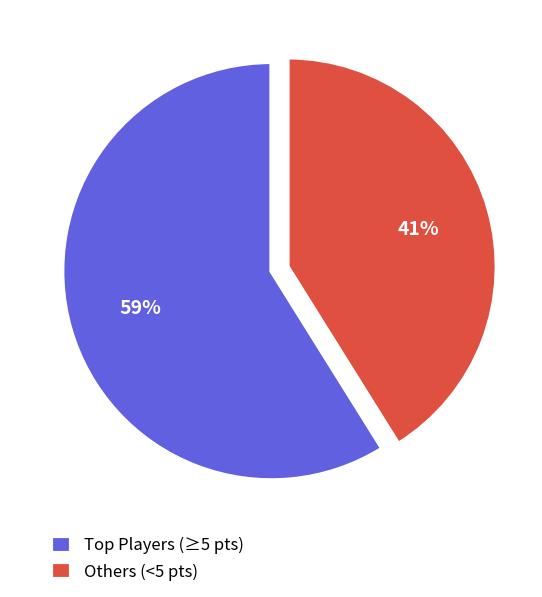

The Others (<5 pts) slice represents 35% of the pie. True or false?

False